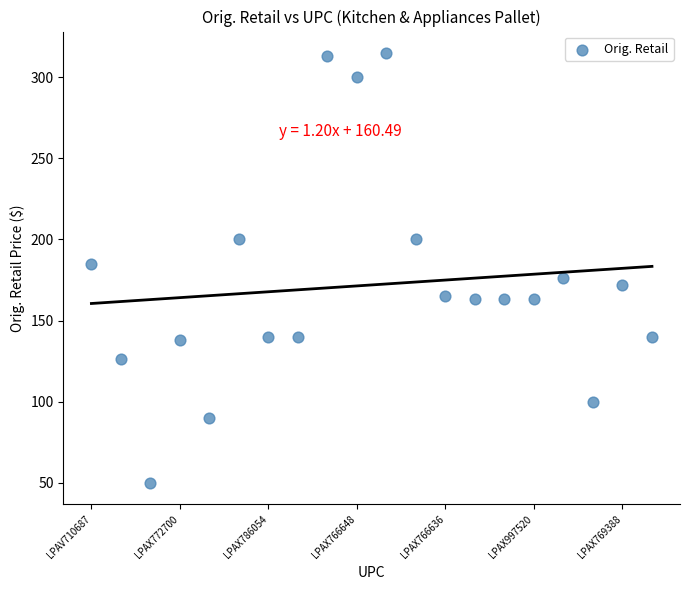

What Y value in the scatter plot is closest to 182?

185.0